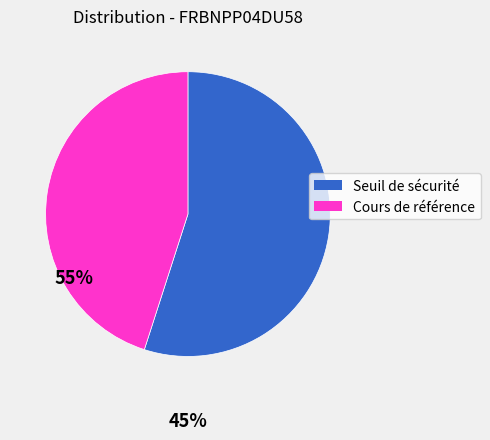

How many slices are in this pie chart?

2